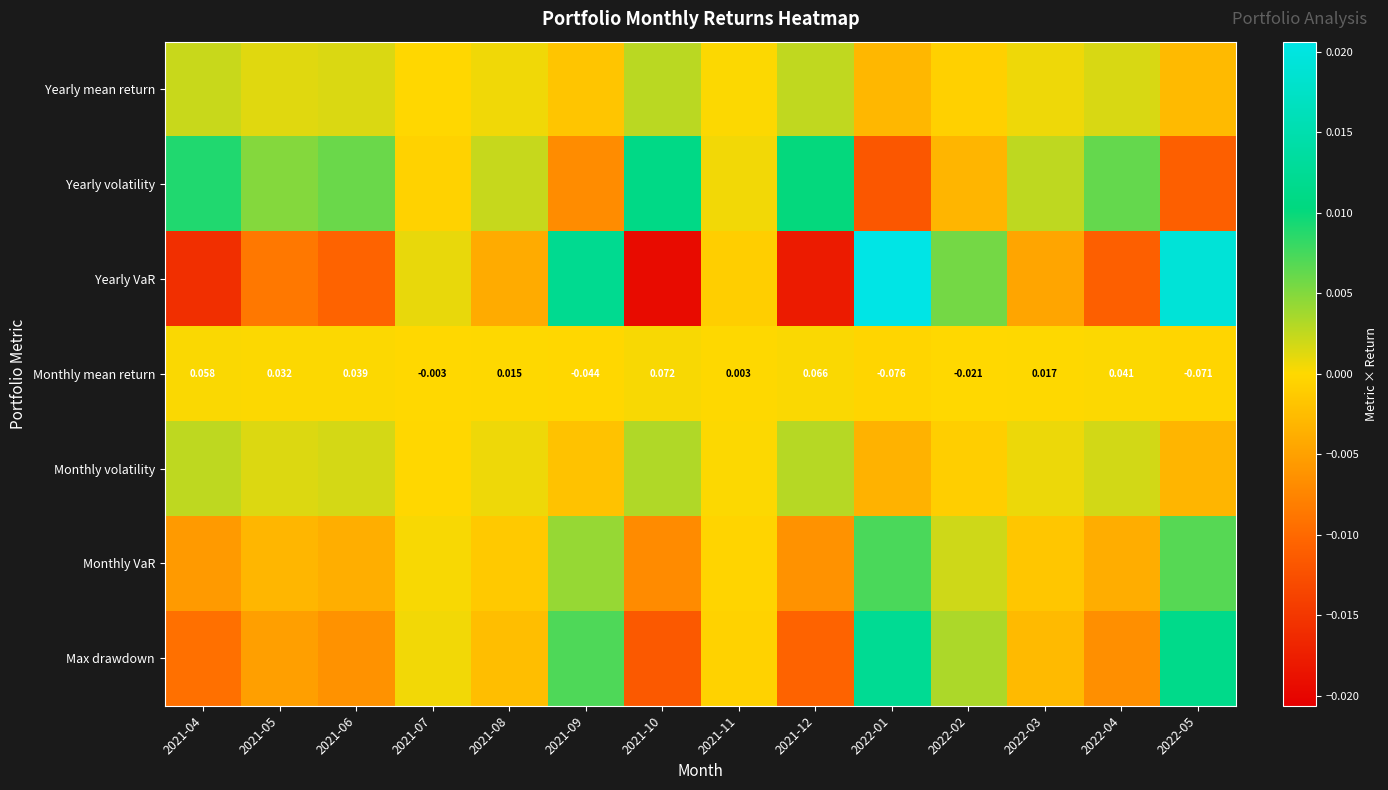

How many data points in Monthly mean return are above 0?

9